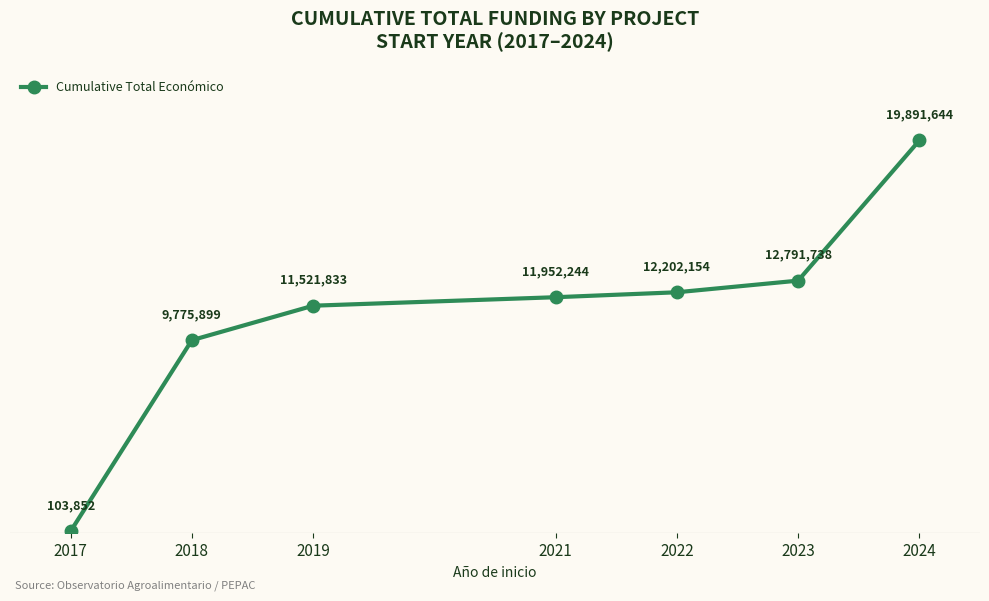

Approximately how many times larger is the value at 2024 compared to 2021?

1.7